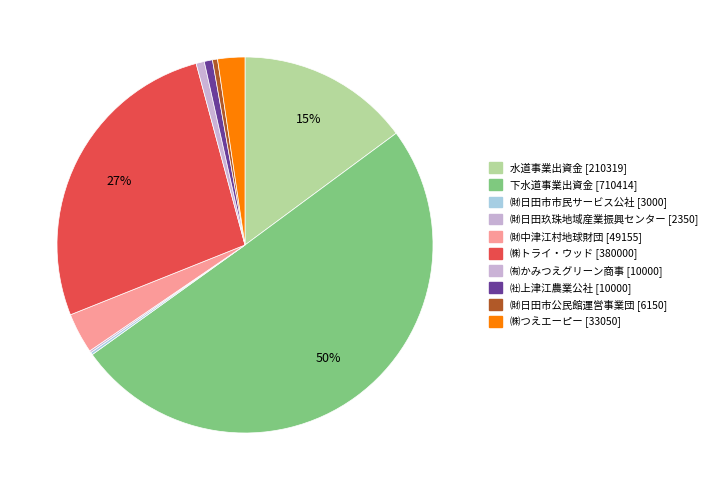

Count the number of slices in the pie.

10